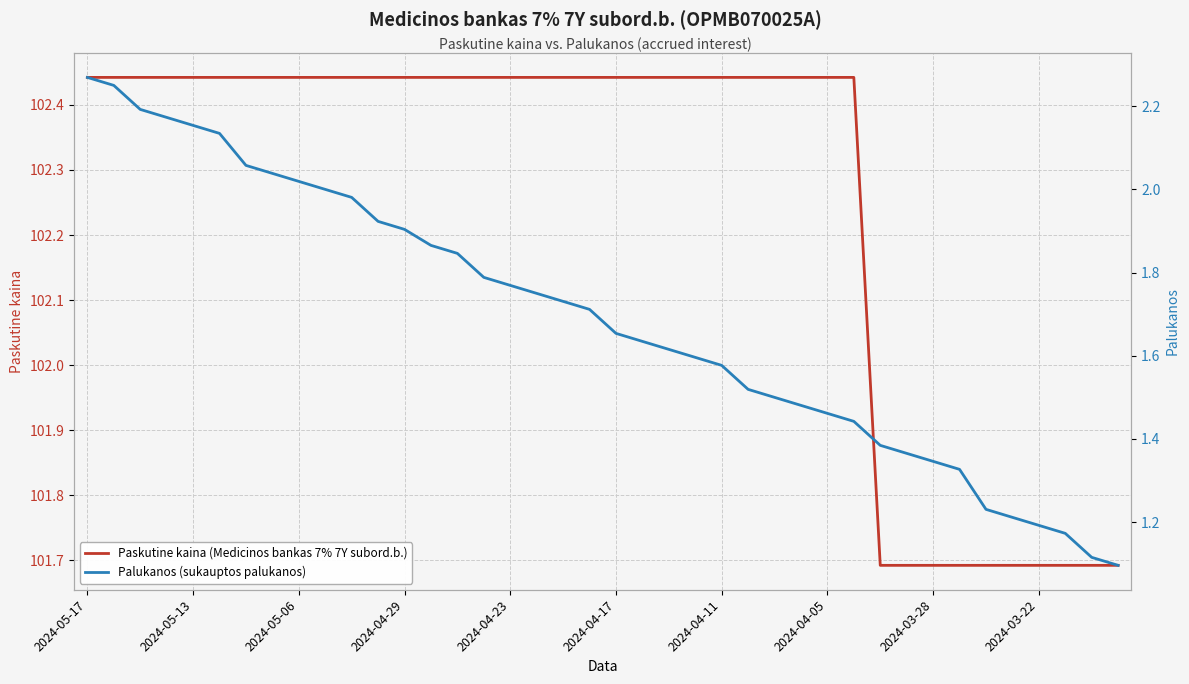

Which series has the largest total across all categories?

Paskutine kaina (Medicinos bankas 7% 7Y subord.b.)